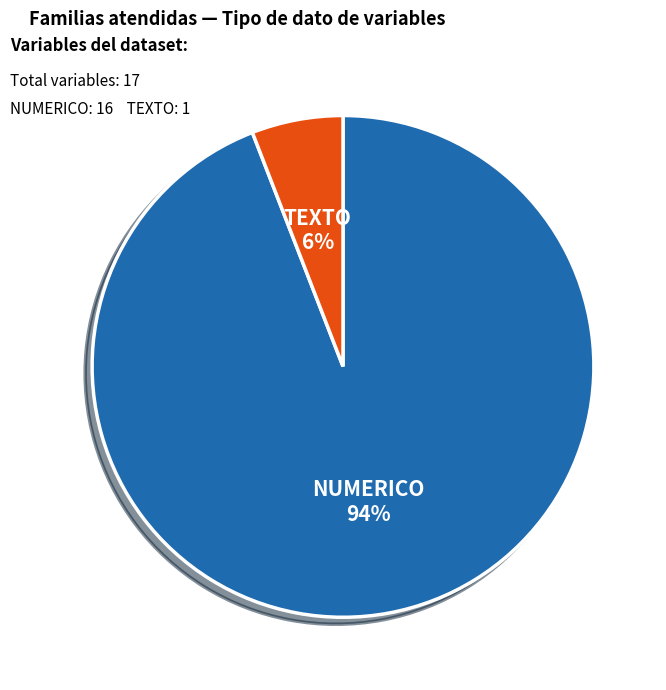

True or false: TEXTO accounts for 15% of the total.

False